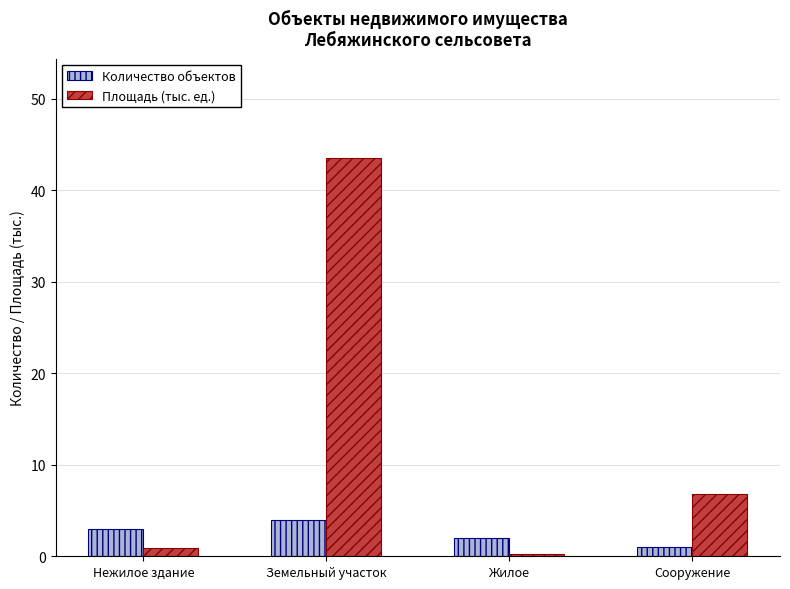

What is the difference between the maximum and minimum values in the Площадь (тыс. ед.) series?

43.3